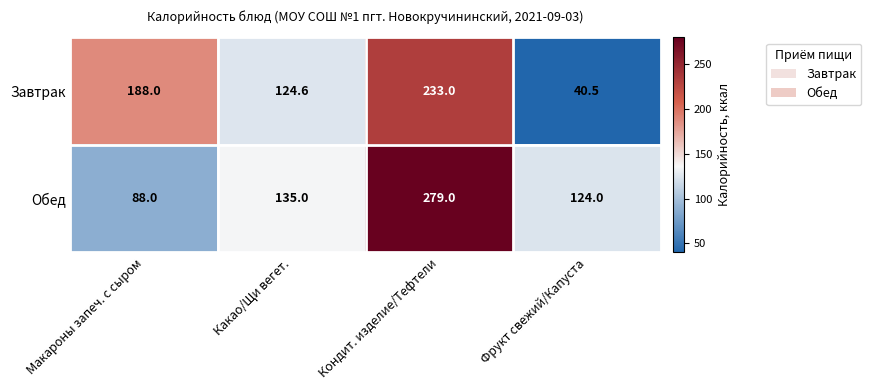

What is the greatest value displayed?

279.0